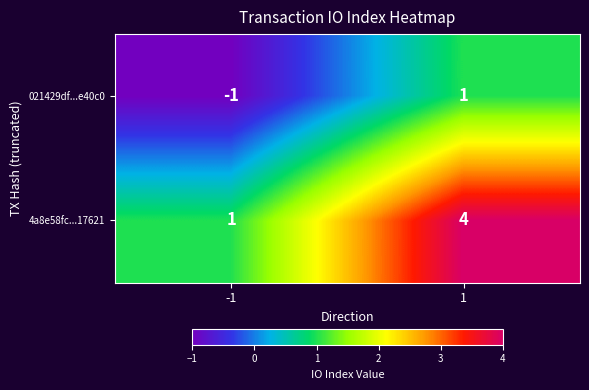

Reading left to right, what are all the values shown in this chart?

021429df...e40c0: -1	1
4a8e58fc...17621: 1	4